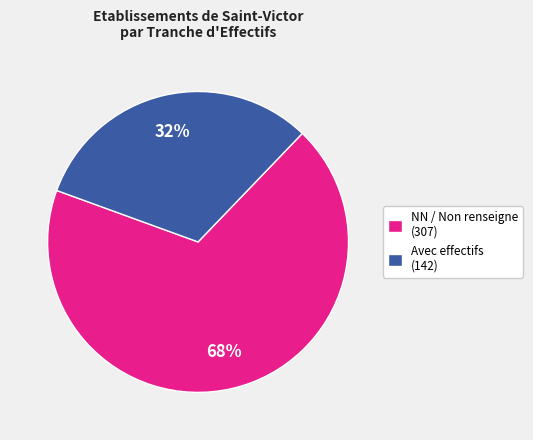

To the nearest percent, what is the average slice percentage?

50%